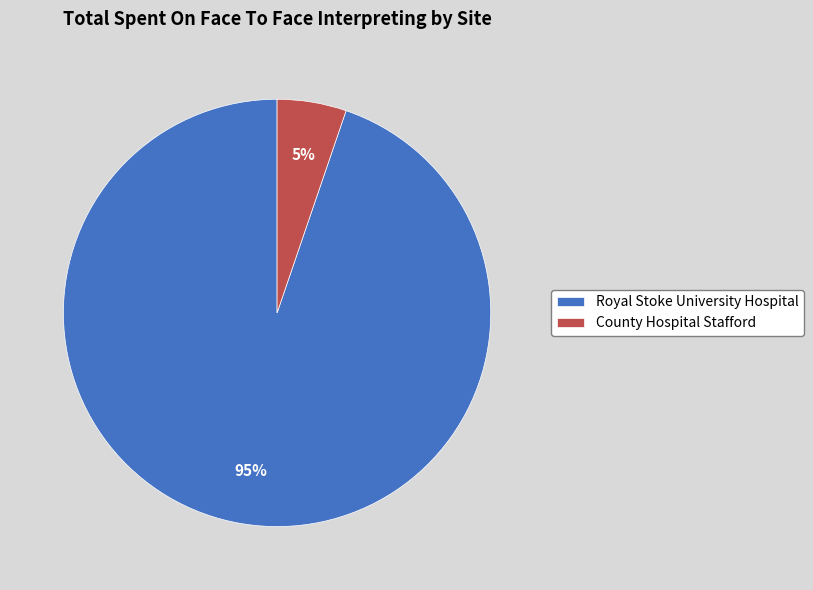

Is County Hospital Stafford the majority of the pie?

No